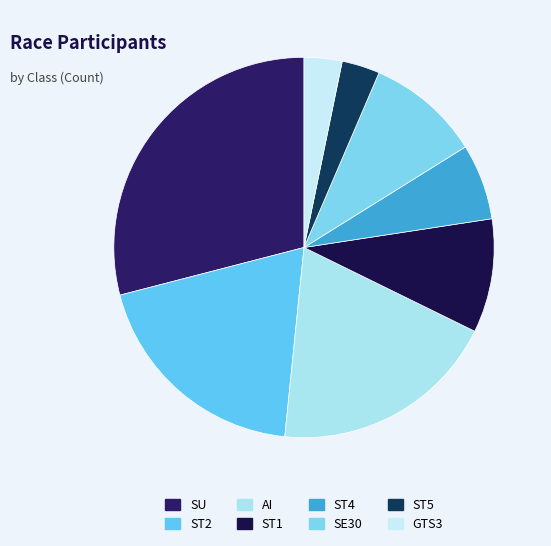

Does ST2 account for over 50% of the chart?

No